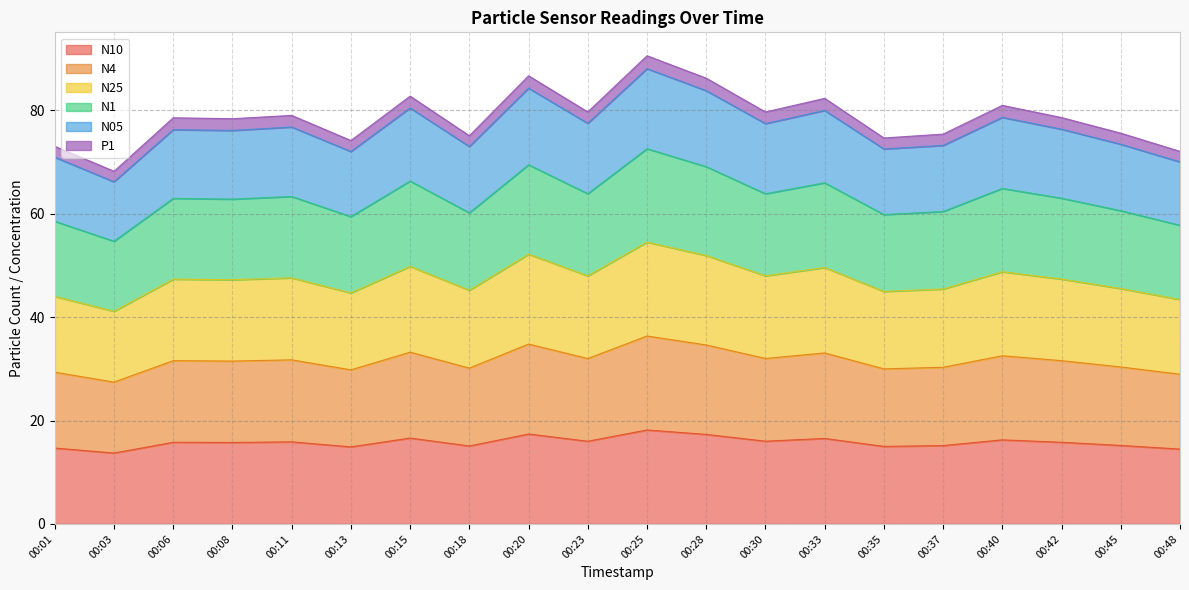

The N4 series shows 30.3 at 00:37. True or false?

True